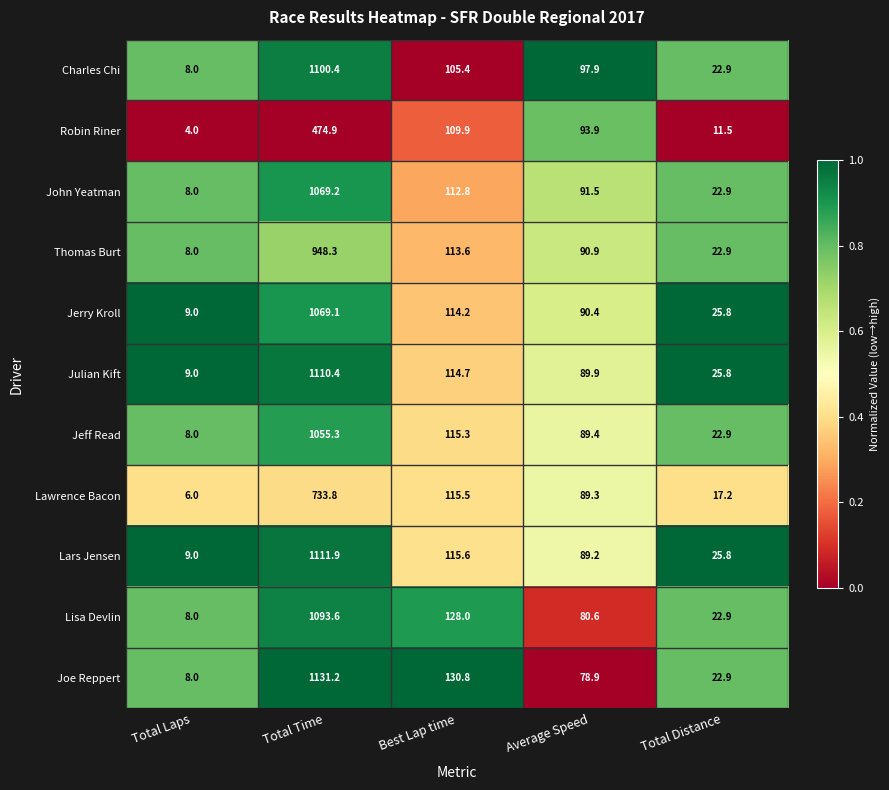

Is it true that Jerry Kroll equals 6.3 at Total Distance?

False